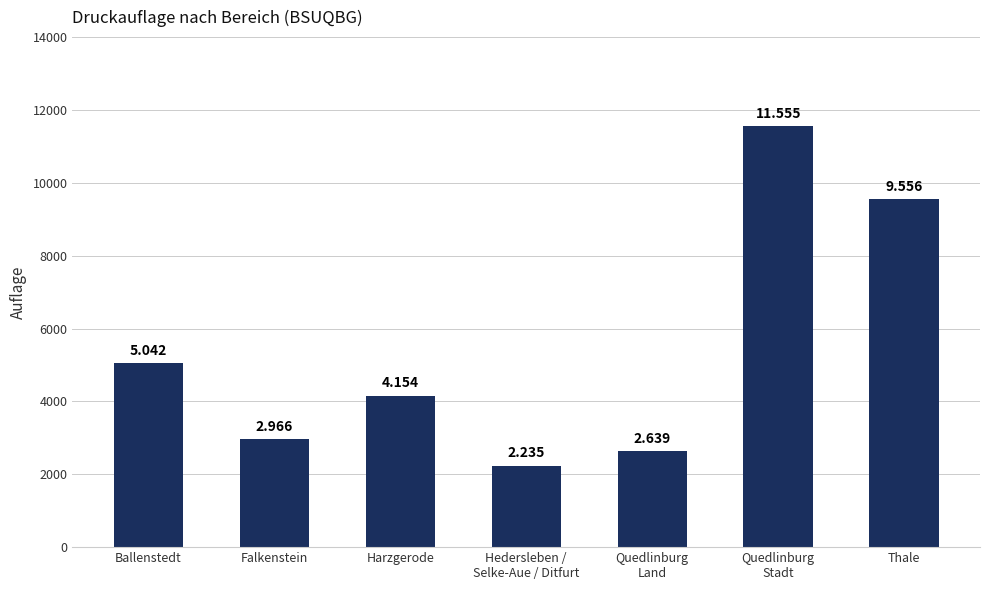

How many bars are there in total?

7